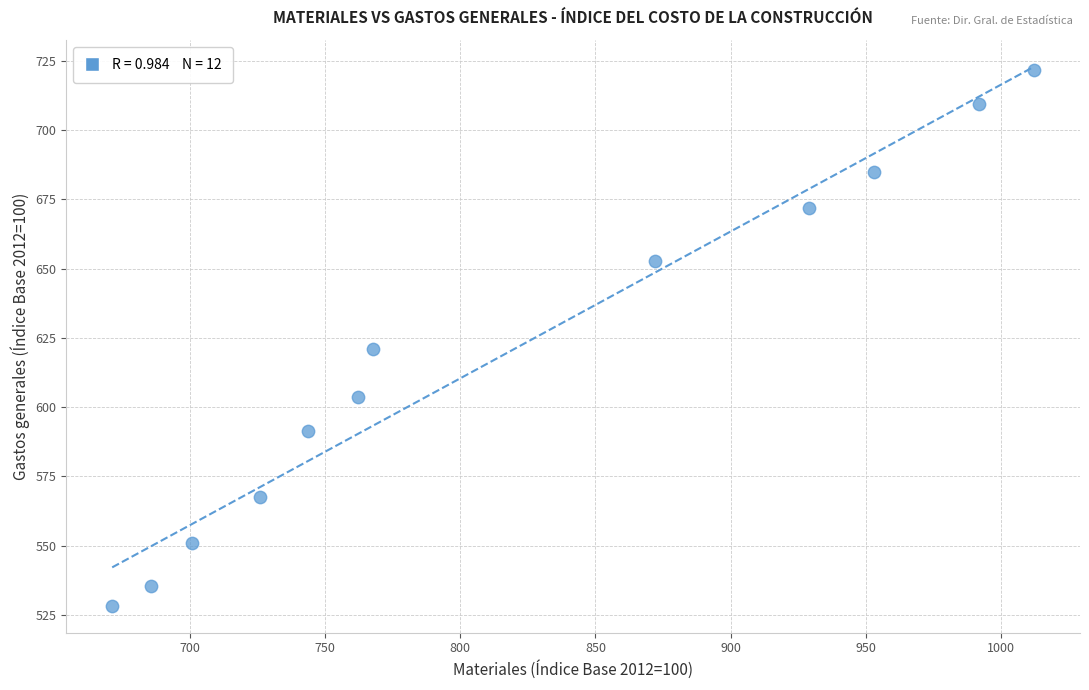

What is the average Y value?

619.9